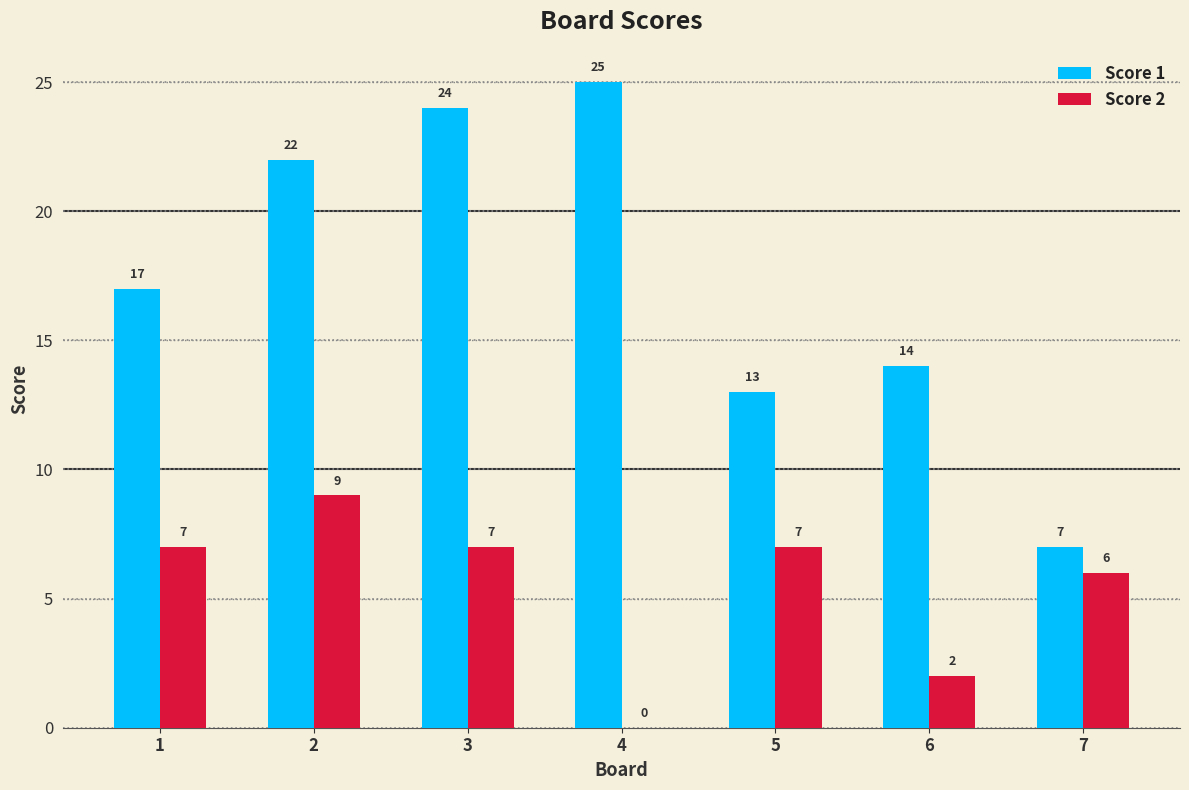

What is the total value across all series at 7?

13